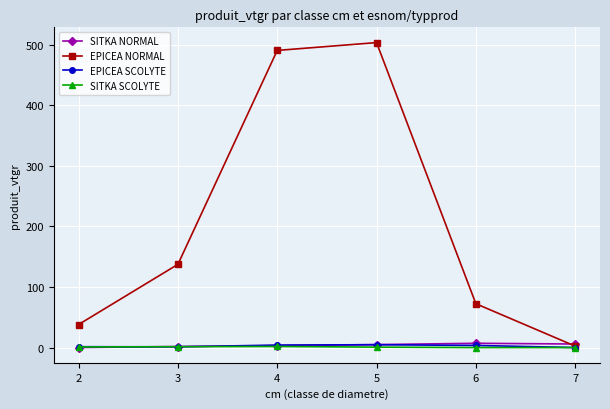

Which series has the largest total across all categories?

EPICEA NORMAL